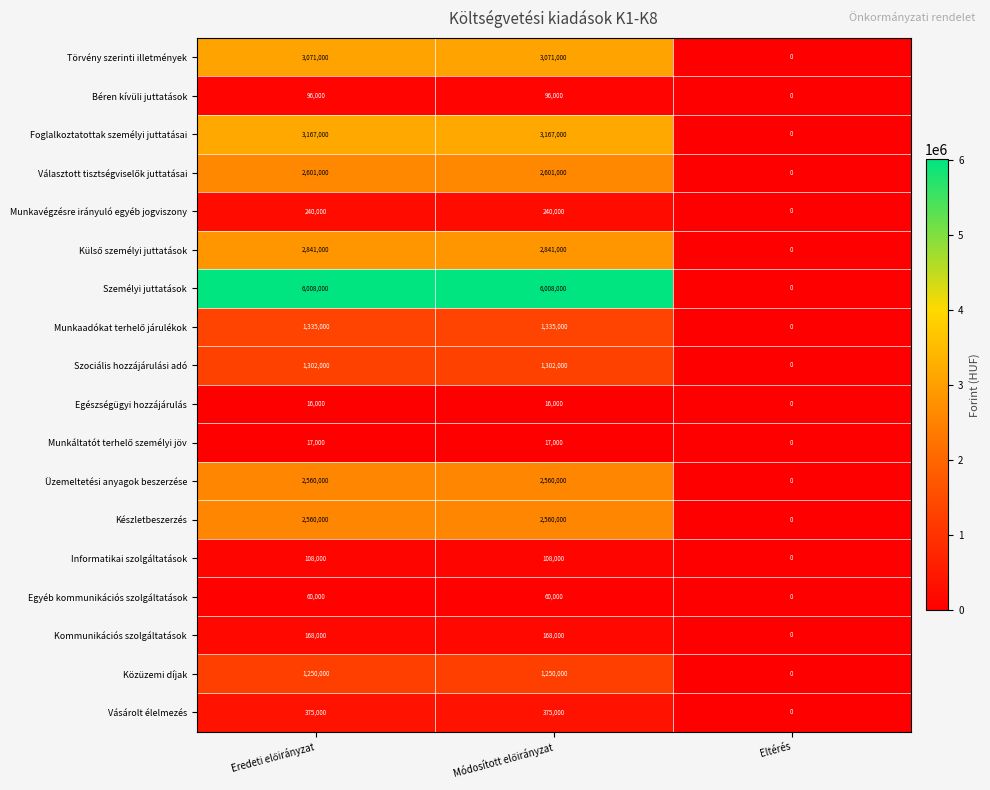

What is the sum of all Informatikai szolgáltatások values?

216000